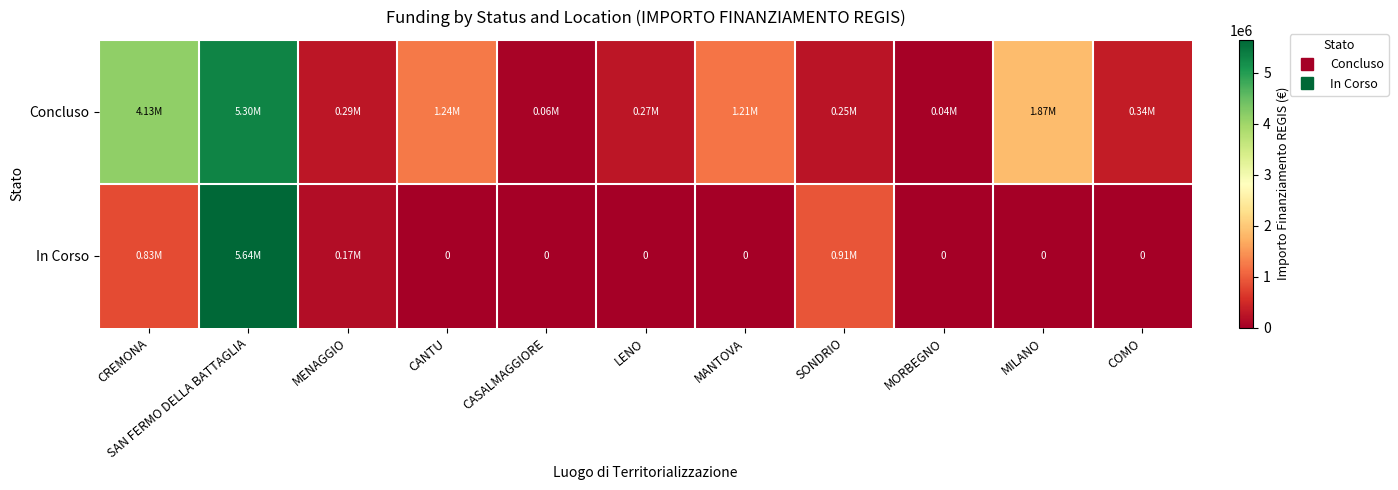

The Concluso series shows 456127.6 at COMO. True or false?

False